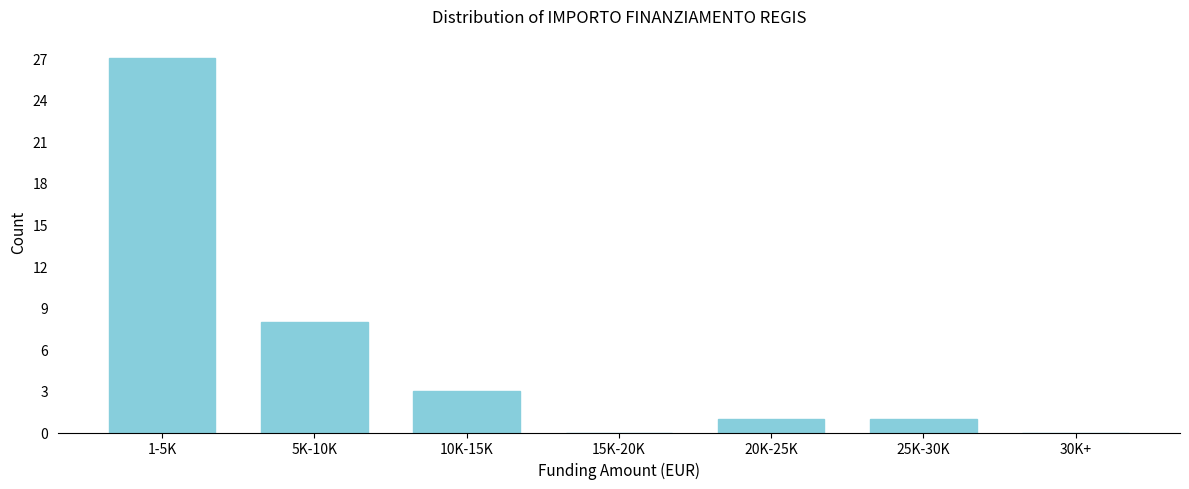

Reading left to right, transcribe all the data shown in this chart.

1-5K=27	5K-10K=8	10K-15K=3	15K-20K=0	20K-25K=1	25K-30K=1	30K+=0